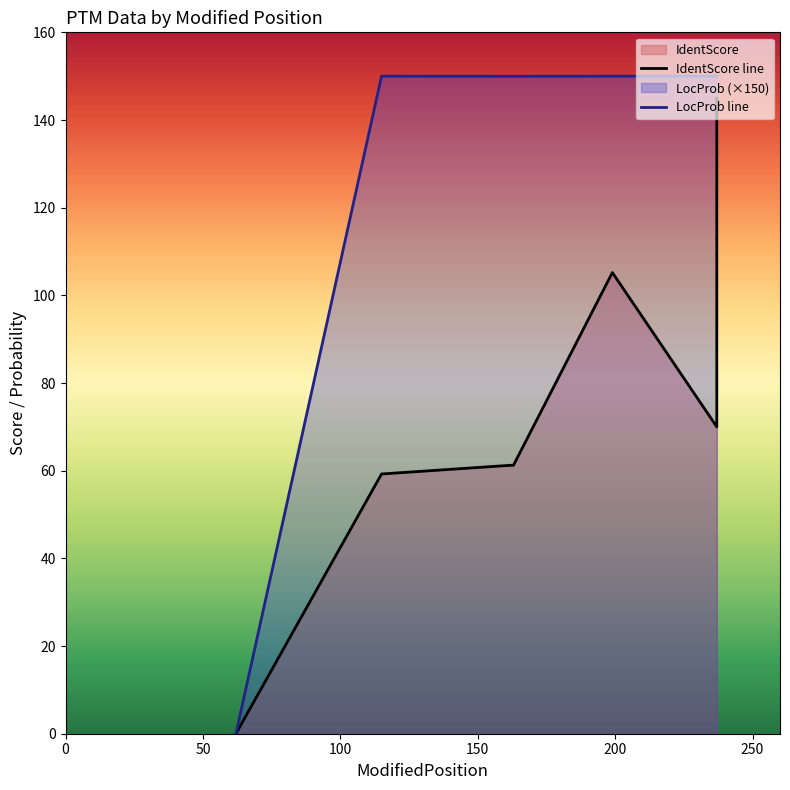

How many data points in IdentScore line are less than 61?

2